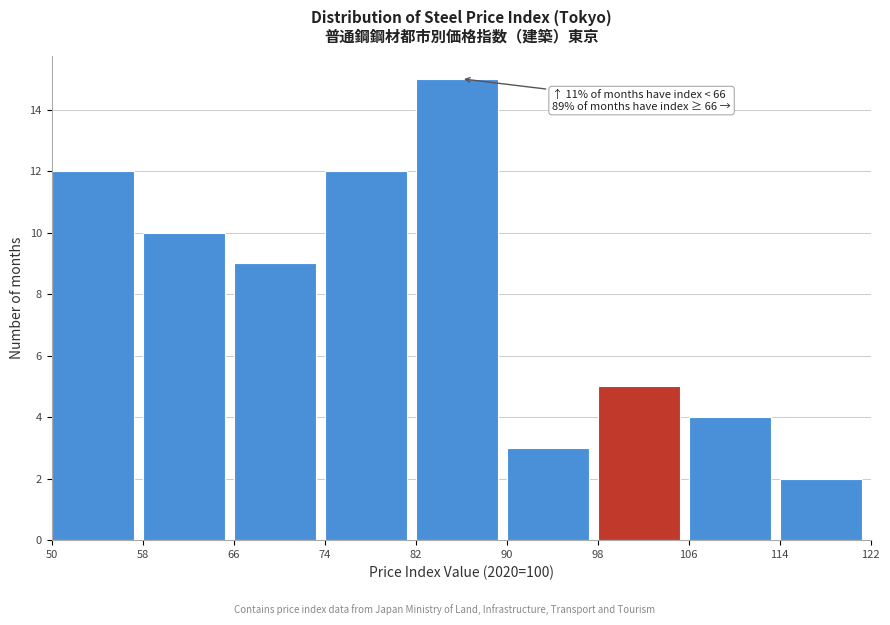

Which range on the x-axis has the tallest bar?

82 to 90